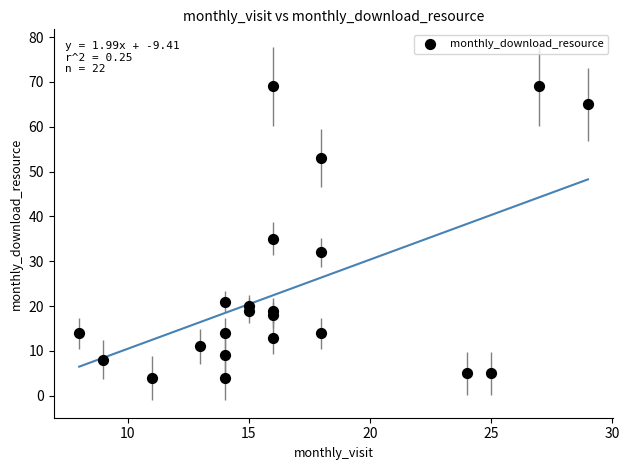

What Y value in the scatter plot is closest to 36?

35